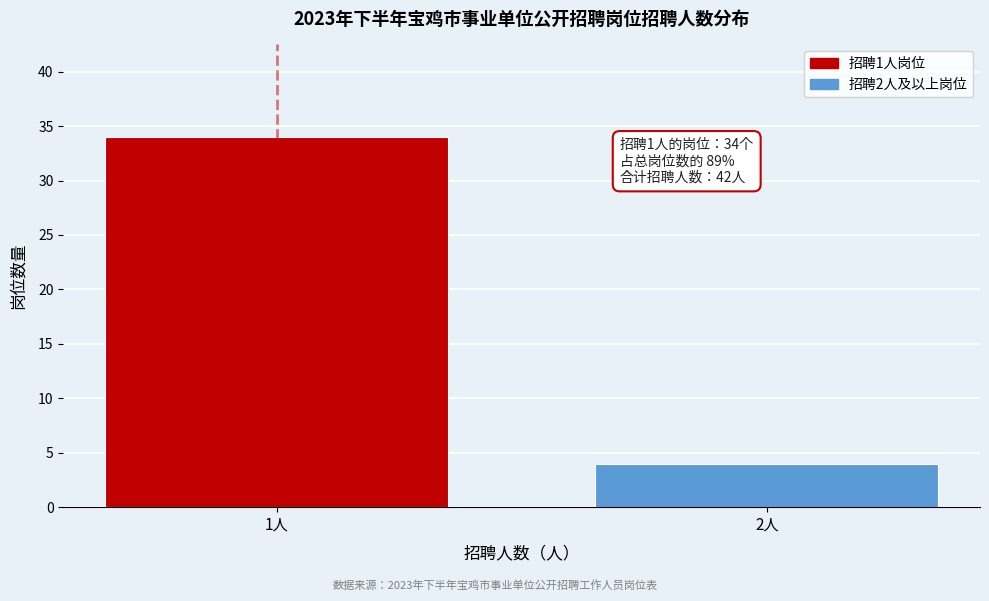

Reading right to left, list all the values displayed in this chart.

4	34